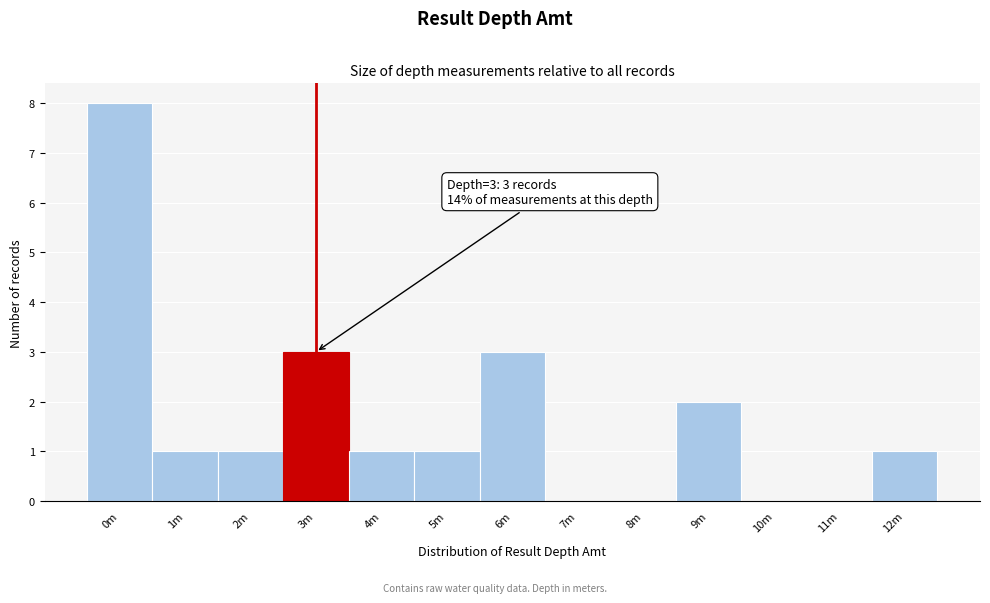

Reading left to right, what are all the values shown in this chart?

0m=8	1m=1	2m=1	3m=3	4m=1	5m=1	6m=3	7m=0	8m=0	9m=2	10m=0	11m=0	12m=1